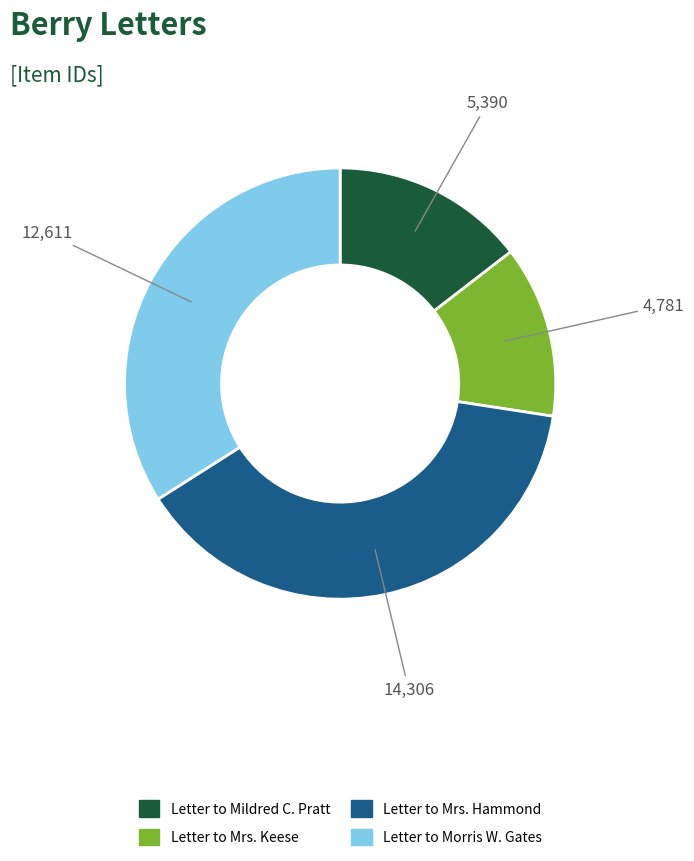

How many segments does this pie chart have?

4